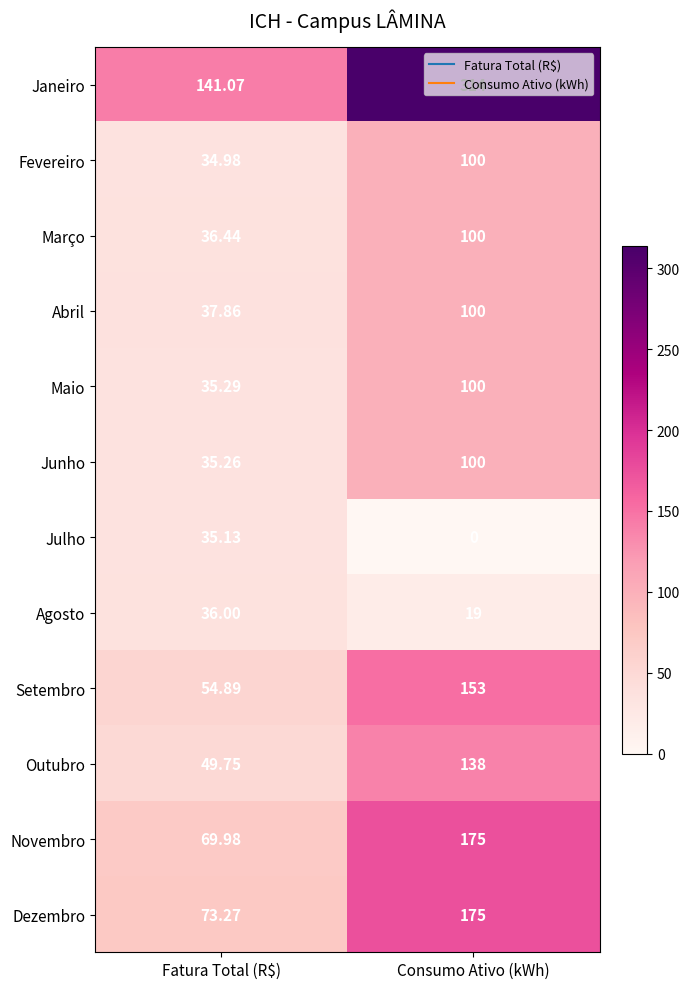

Which series has the largest total across all categories?

Janeiro